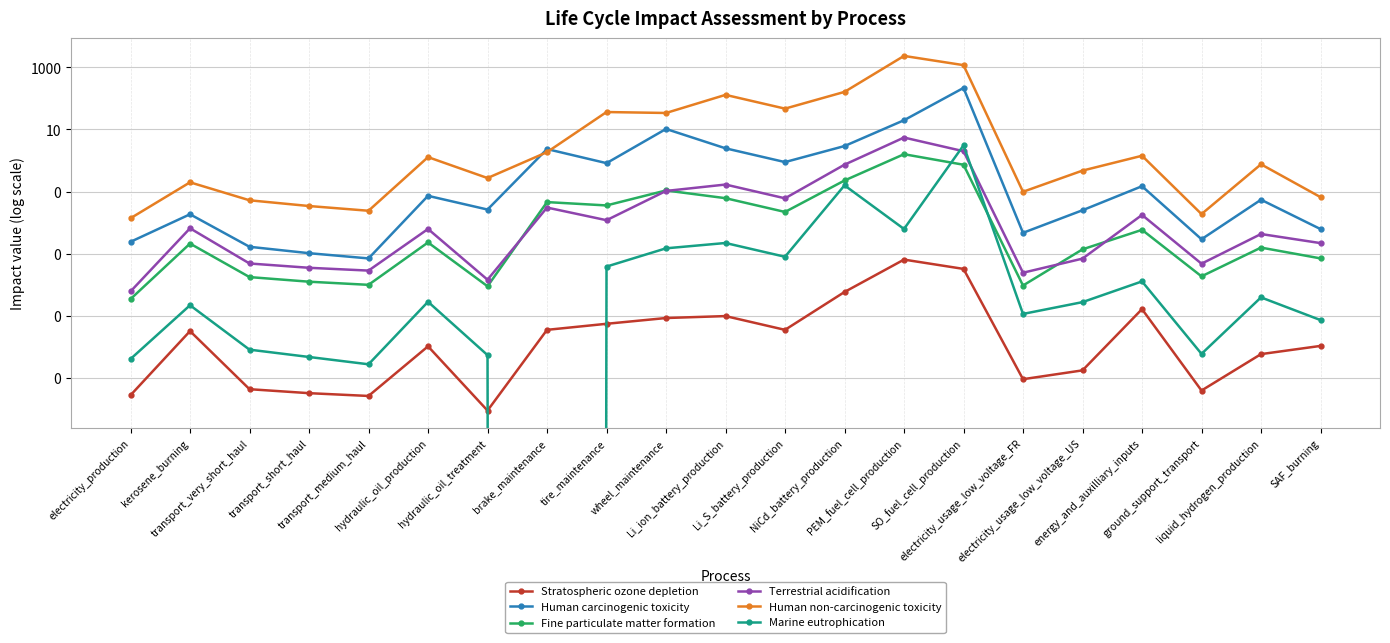

What is the difference between the highest and lowest values at brake_maintenance?

2.3